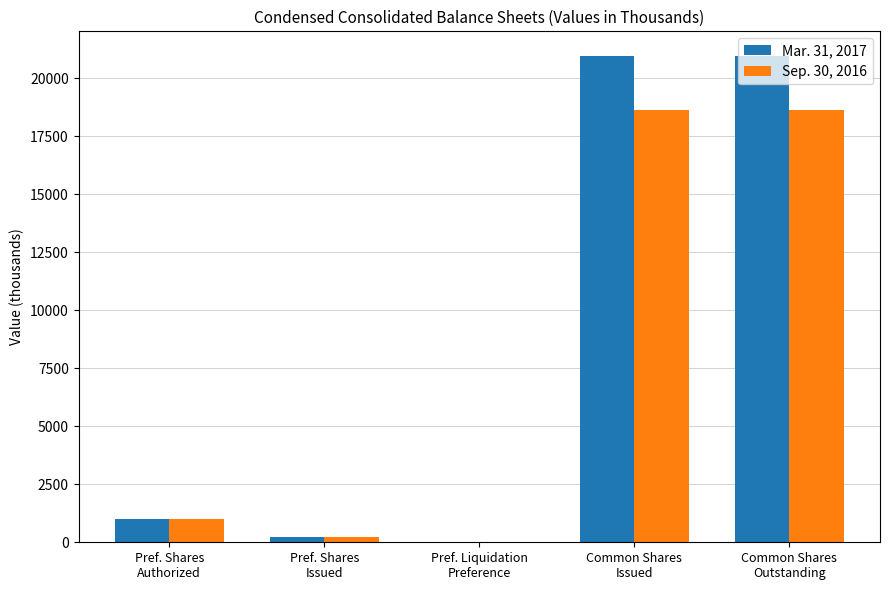

What is the highest value of the Sep. 30, 2016 series?

18627.7